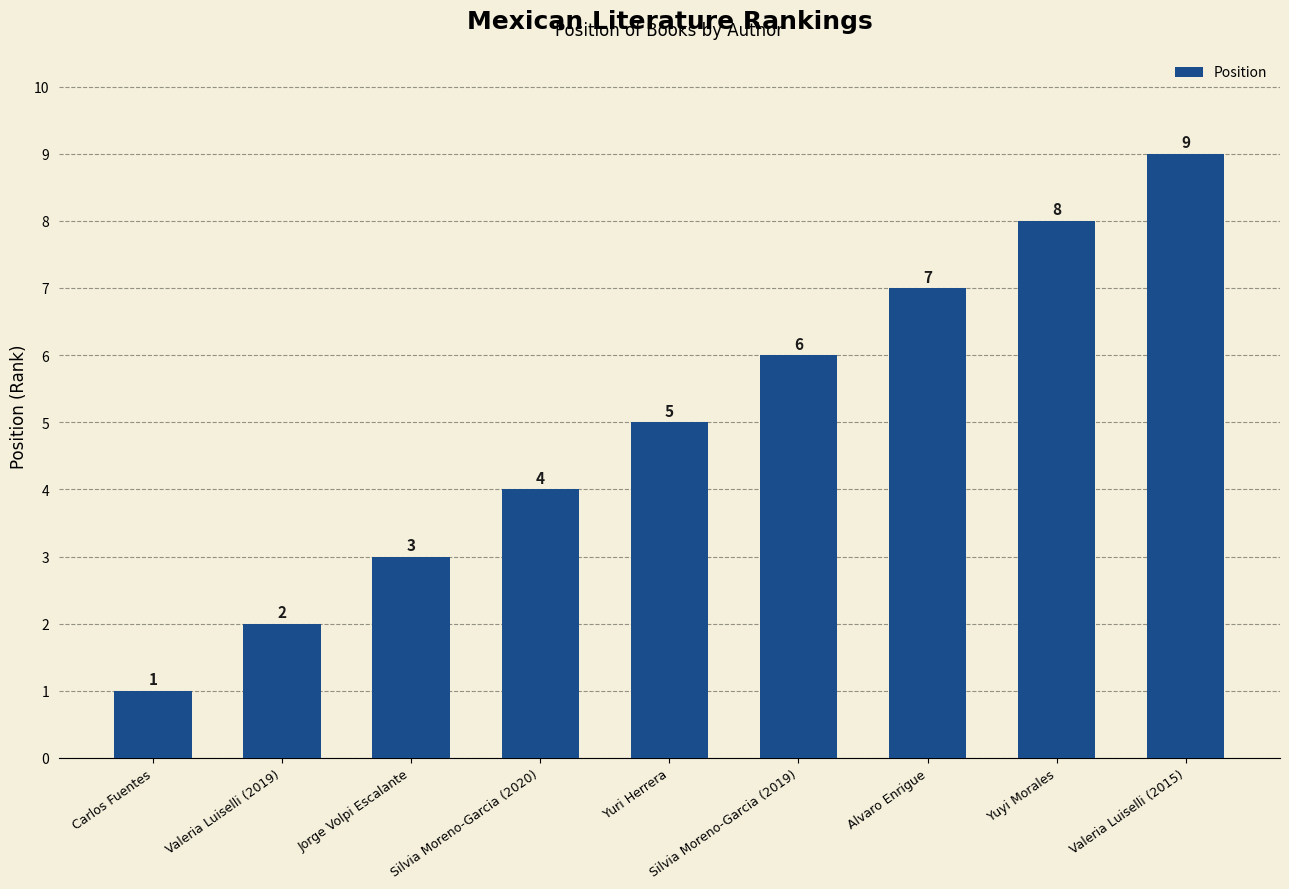

What is the smallest value displayed?

1